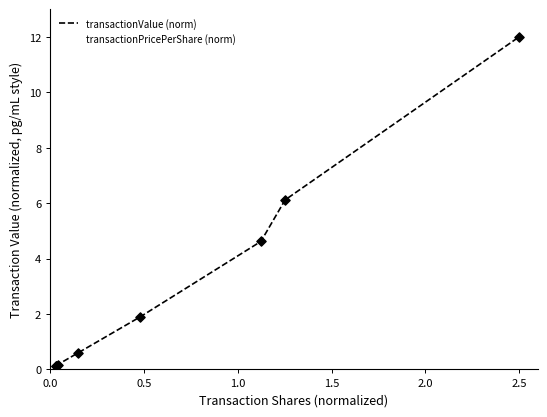

What is the difference between the maximum and minimum values in the transactionValue (norm) series?

11.9